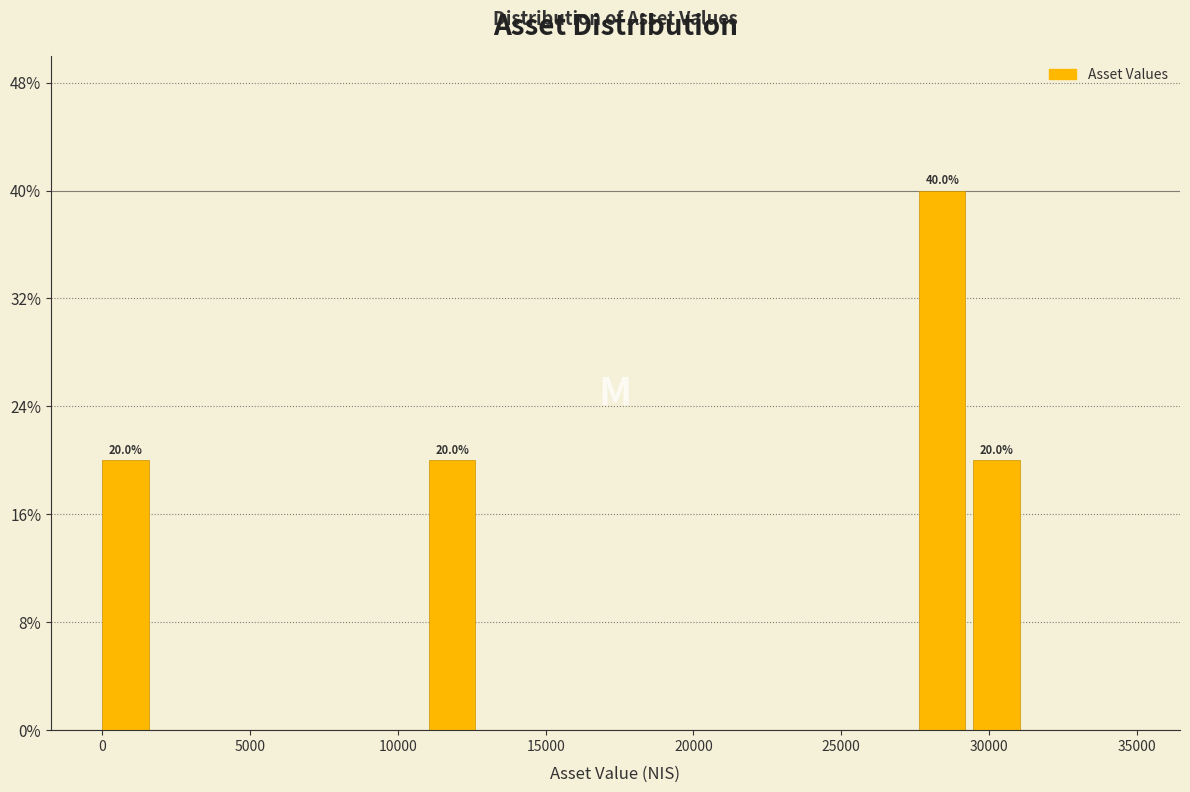

Around what value on the x-axis is the tallest bar? Give the approximate position of its centre, as read against the axis.

28500